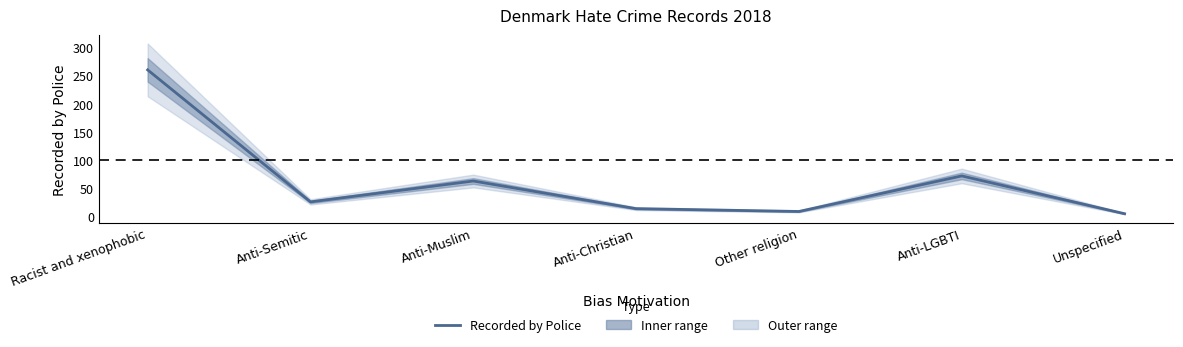

What is the difference between the values at Anti-Muslim and Other religion?

54